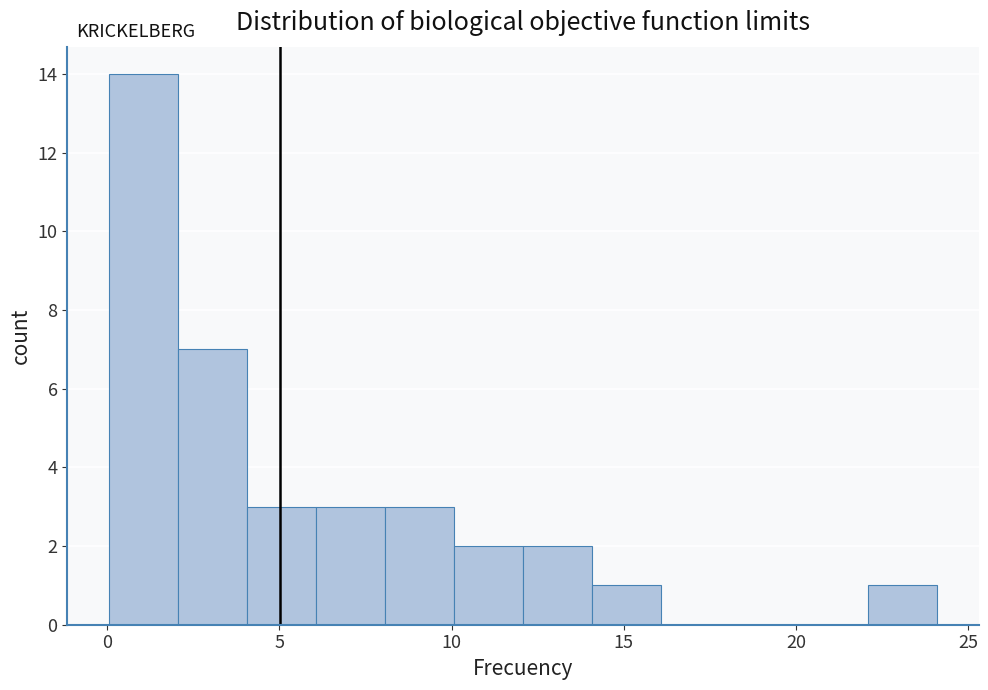

Over which range of the x-axis is the bar tallest?

0 to 2